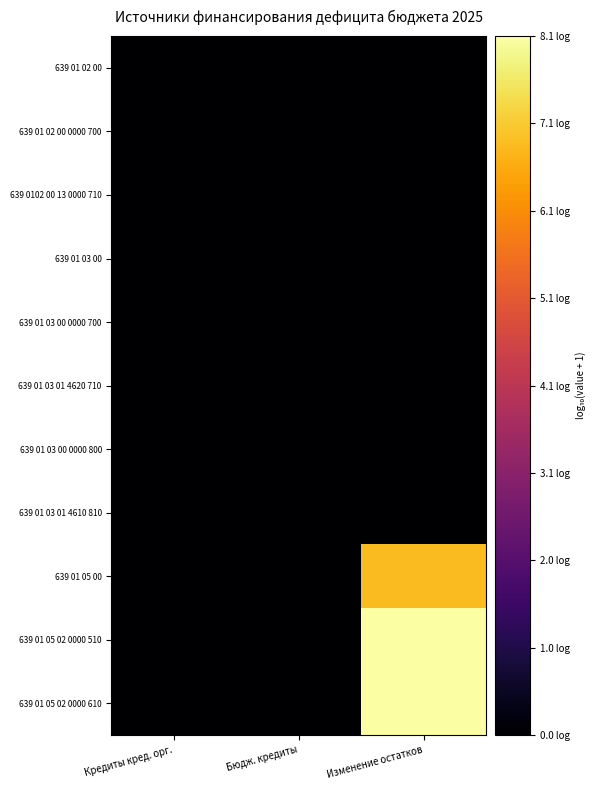

Reading left to right, transcribe all the data shown in this chart.

639 01 02 00: Кредиты кред. орг.=0.0	Бюдж. кредиты=0.0	Изменение остатков=0.0
639 01 02 00 0000 700: Кредиты кред. орг.=0.0	Бюдж. кредиты=0.0	Изменение остатков=0.0
639 0102 00 13 0000 710: Кредиты кред. орг.=0.0	Бюдж. кредиты=0.0	Изменение остатков=0.0
639 01 03 00: Кредиты кред. орг.=0.0	Бюдж. кредиты=0.0	Изменение остатков=0.0
639 01 03 00 0000 700: Кредиты кред. орг.=0.0	Бюдж. кредиты=0.0	Изменение остатков=0.0
639 01 03 01 4620 710: Кредиты кред. орг.=0.0	Бюдж. кредиты=0.0	Изменение остатков=0.0
639 01 03 00 0000 800: Кредиты кред. орг.=0.0	Бюдж. кредиты=0.0	Изменение остатков=0.0
639 01 03 01 4610 810: Кредиты кред. орг.=0.0	Бюдж. кредиты=0.0	Изменение остатков=0.0
639 01 05 00: Кредиты кред. орг.=0.0	Бюдж. кредиты=0.0	Изменение остатков=6.9
639 01 05 02 0000 510: Кредиты кред. орг.=0.0	Бюдж. кредиты=0.0	Изменение остатков=8.1
639 01 05 02 0000 610: Кредиты кред. орг.=0.0	Бюдж. кредиты=0.0	Изменение остатков=8.1